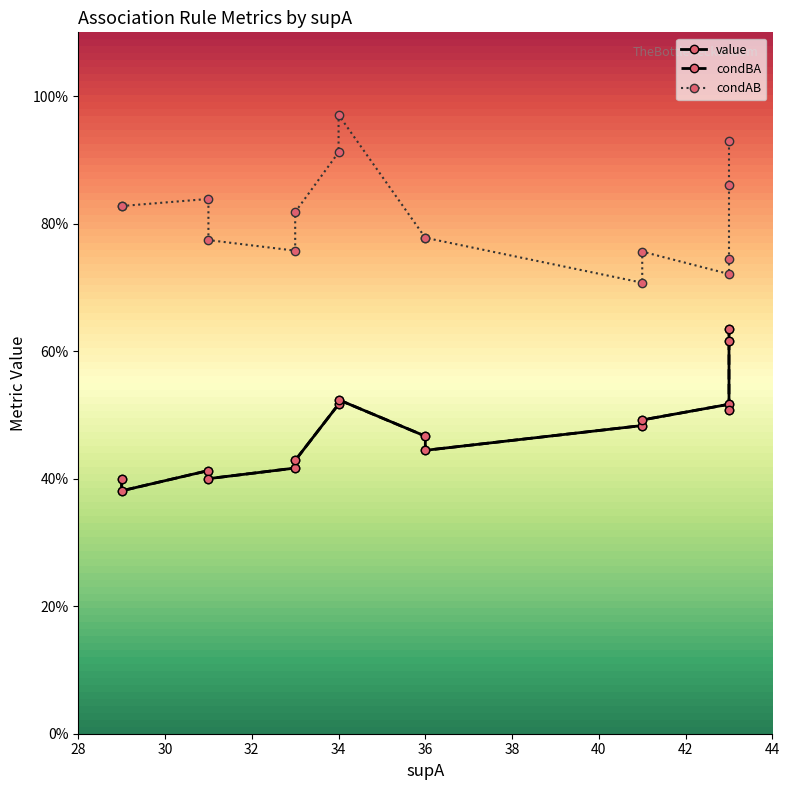

Read the condBA value at 33.

0.4